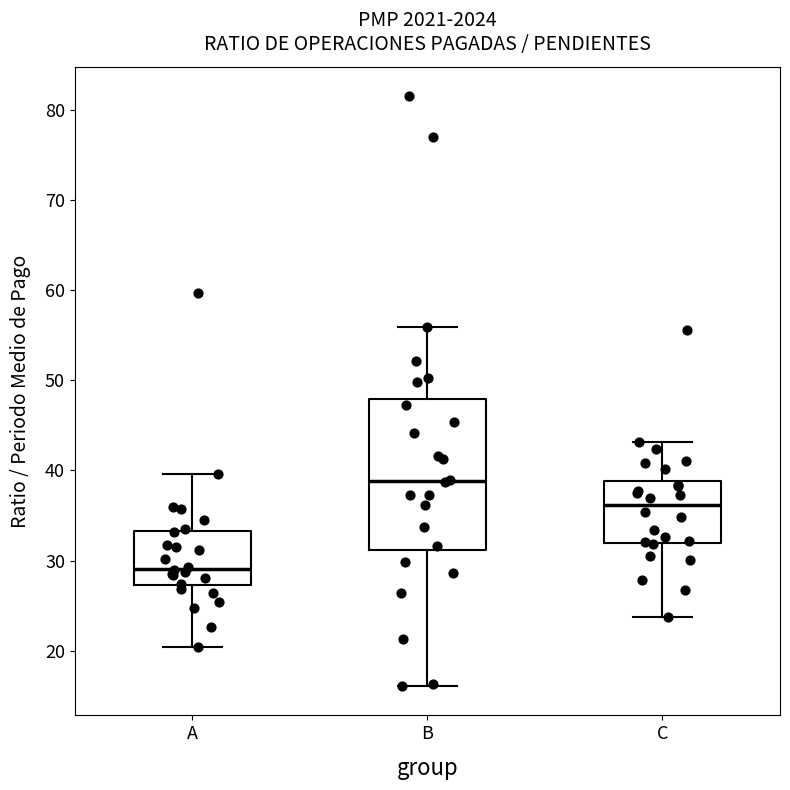

Where is the upper edge of the box for C on the y-axis? The values are not printed on the chart, so give them approximately, as read against the axis.

39